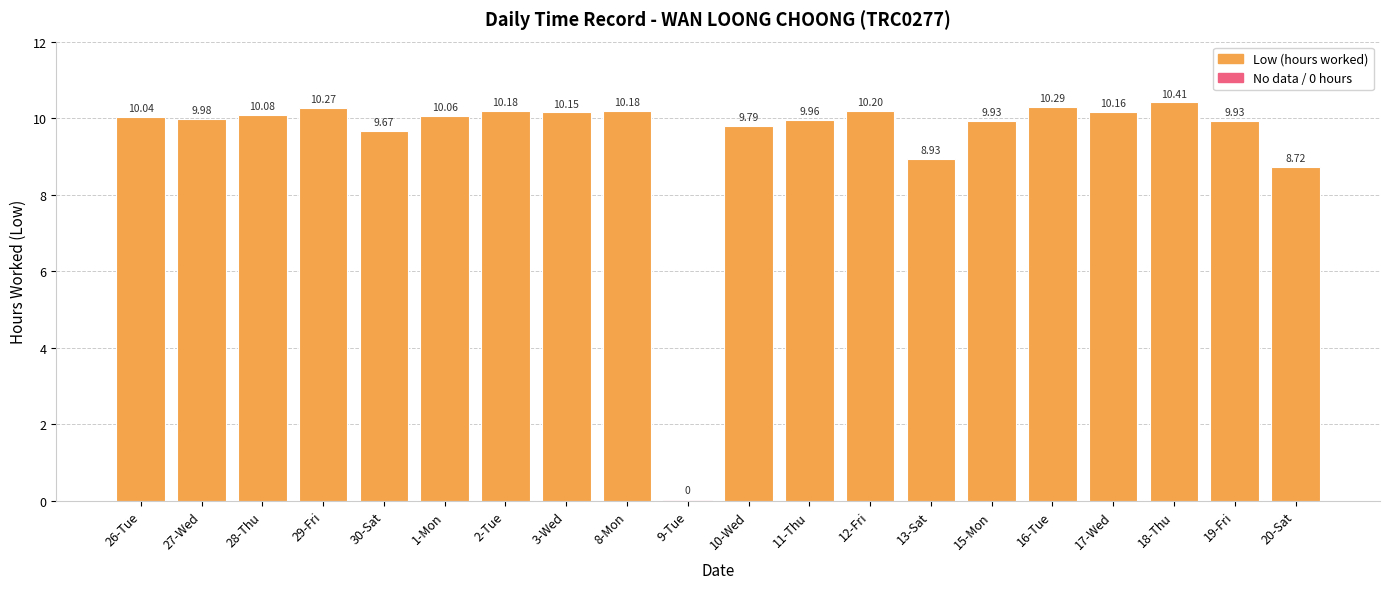

What is the maximum value shown in the chart?

10.4